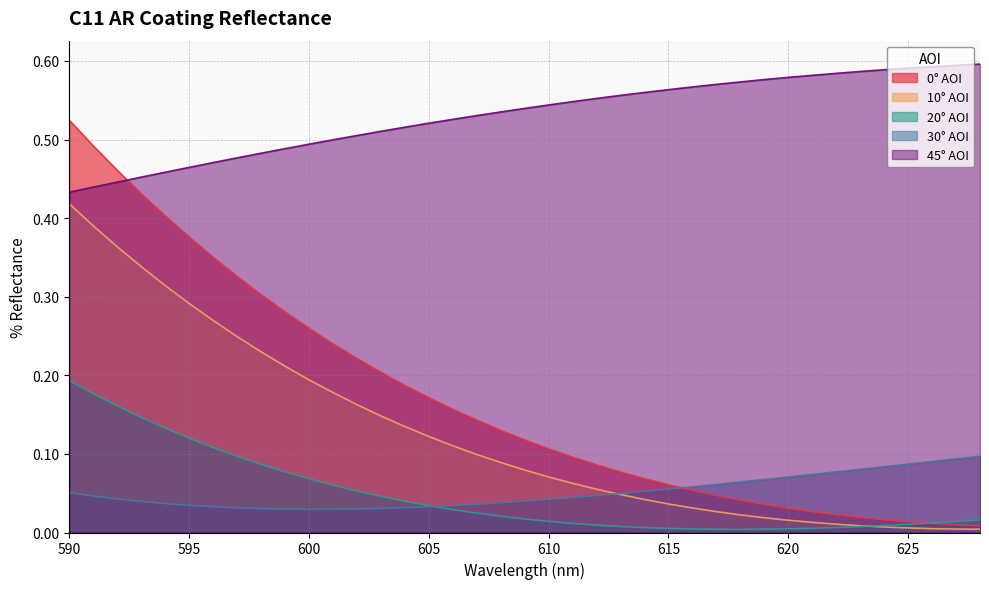

True or false: 10° AOI has a value of 0.0 at 625.

False